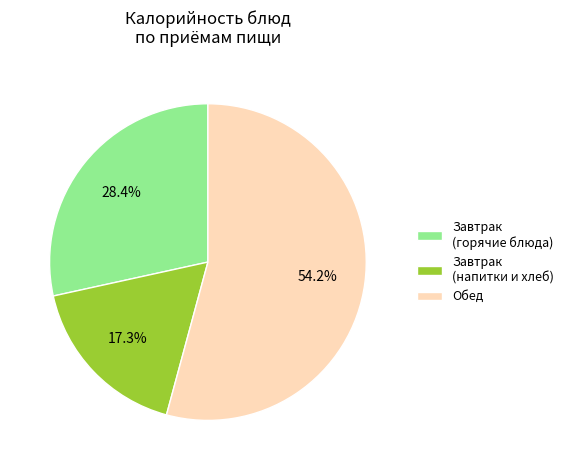

Which slice represents more than half of the pie?

Обед